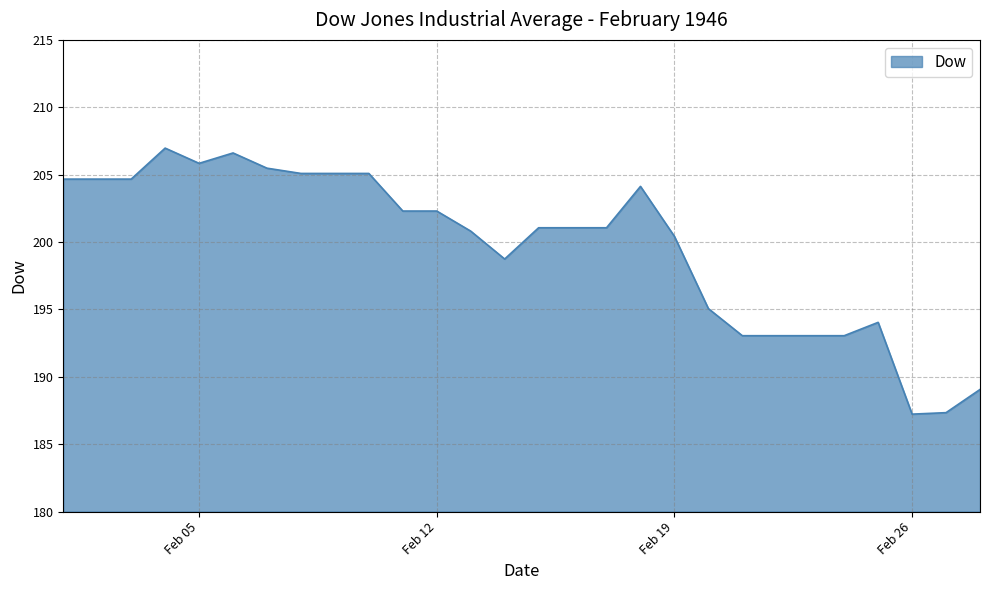

What is the minimum value shown in the chart?

187.2